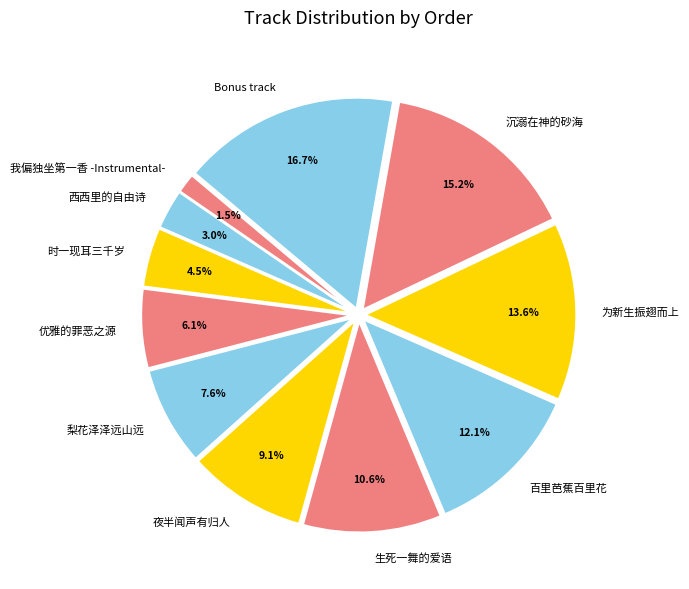

What portion of the pie excludes Bonus track?

83.3%